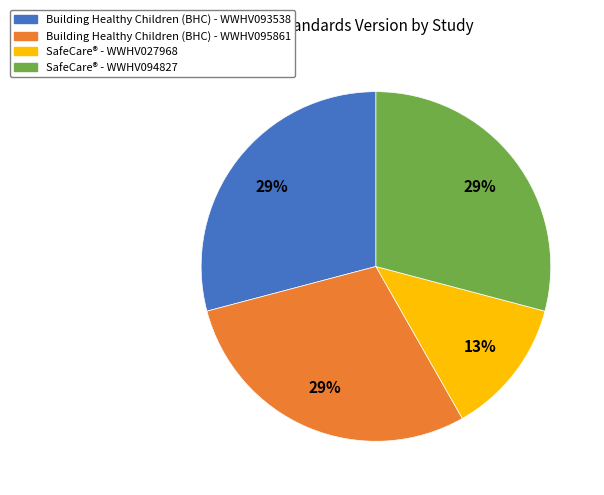

Approximately how many times larger is the value at SafeCare® - WWHV027968 compared to SafeCare® - WWHV094827?

0.4